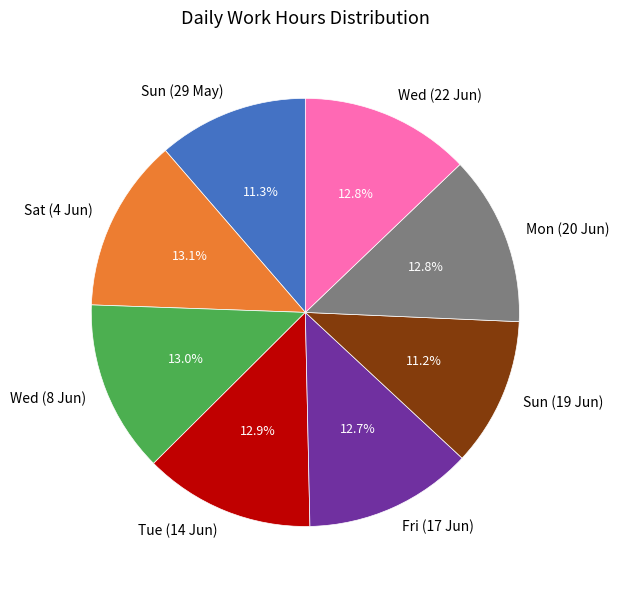

What percentage do Mon (20 Jun) and Wed (22 Jun) together represent?

25.7%